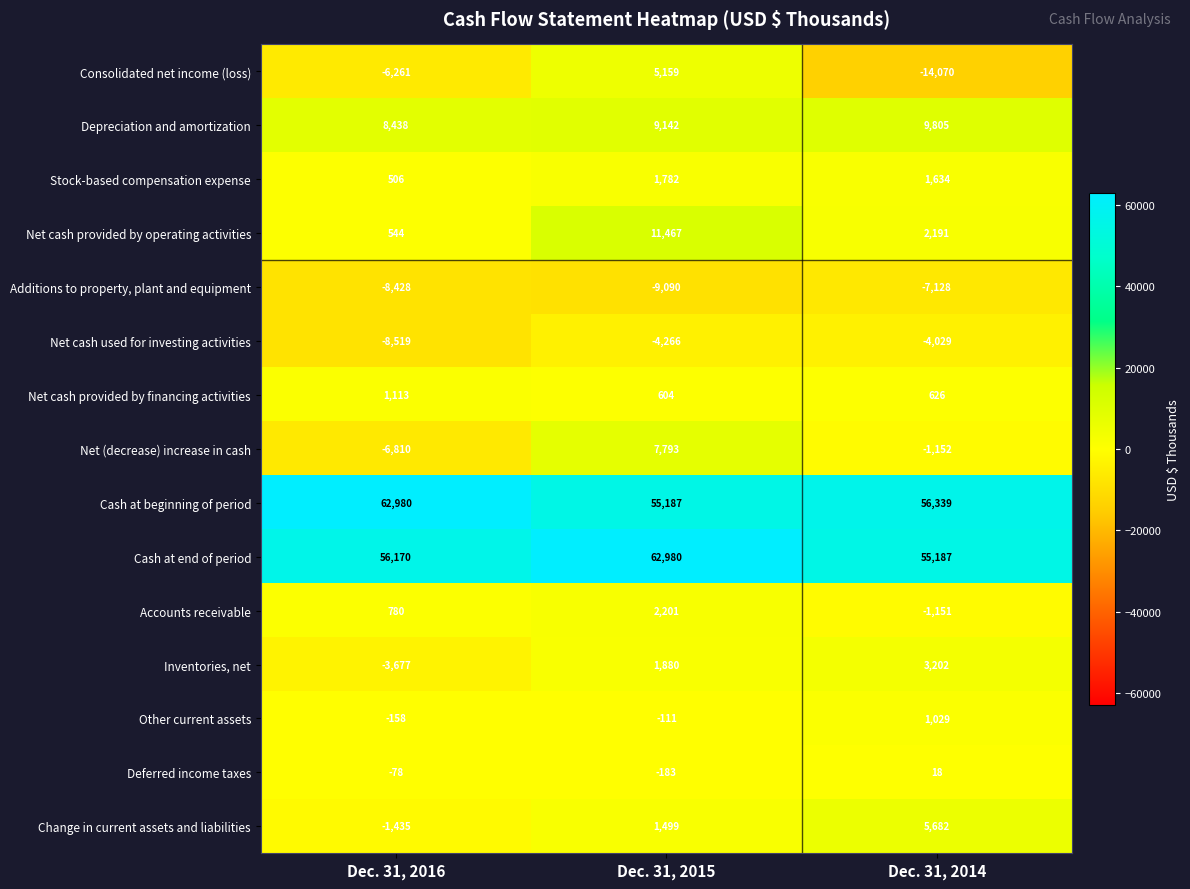

The Change in current assets and liabilities series shows -1435 at Dec. 31, 2016. True or false?

True